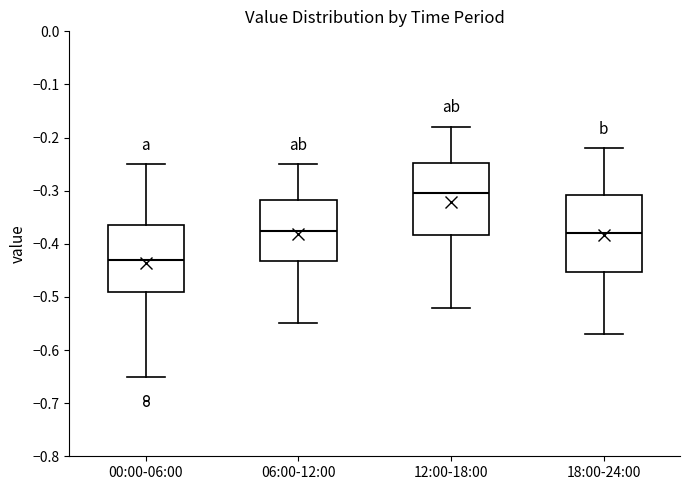

Reading left to right, read every box against the y-axis: the position of its median line, the range the box covers, and the ends of its whiskers. The values are not printed on the chart, so give them approximately, as read against the axis.

00:00-06:00: median -0.43, box -0.49 to -0.36, whiskers -0.65 to -0.25
06:00-12:00: median -0.37, box -0.43 to -0.32, whiskers -0.55 to -0.25
12:00-18:00: median -0.30, box -0.38 to -0.25, whiskers -0.52 to -0.18
18:00-24:00: median -0.38, box -0.45 to -0.31, whiskers -0.57 to -0.22